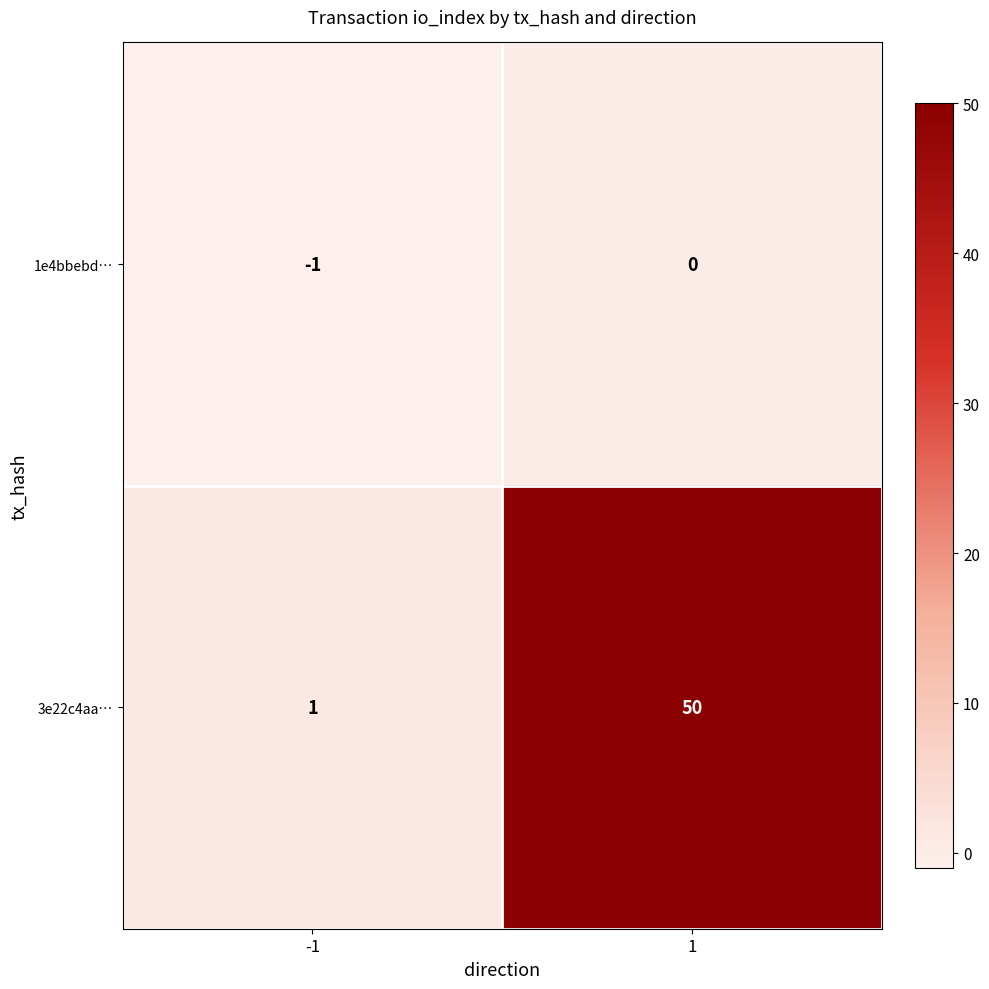

What is the sum of the 3e22c4aa… values at -1 and 1?

51